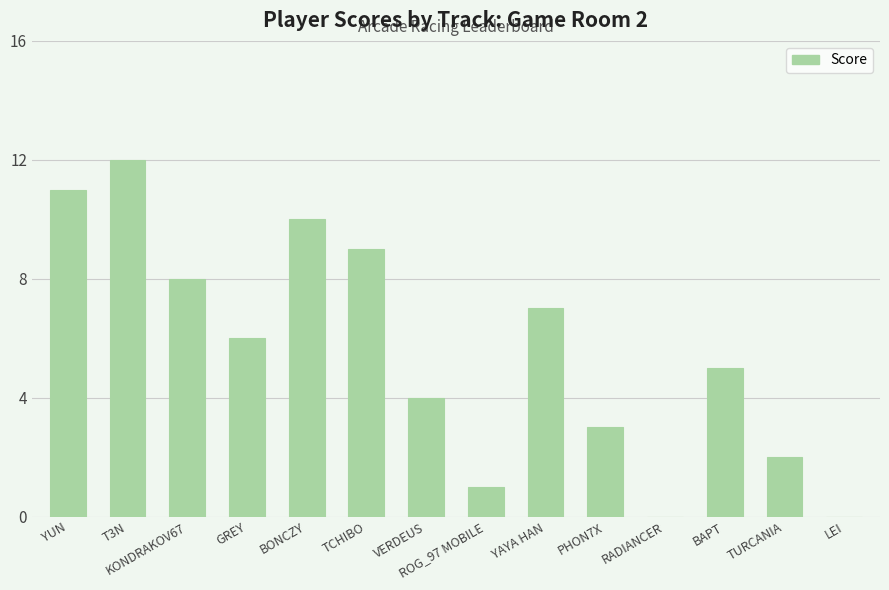

What is the greatest value displayed?

12